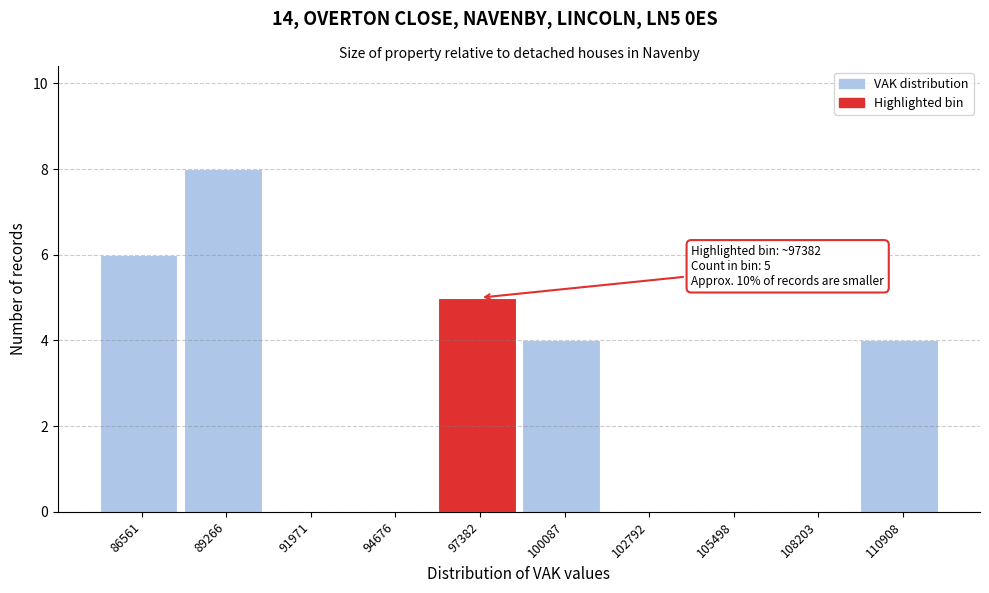

Reading left to right, list all the values displayed in this chart.

86561=6	89266=8	91971=0	94676=0	97382=5	100087=4	102792=0	105498=0	108203=0	110908=4